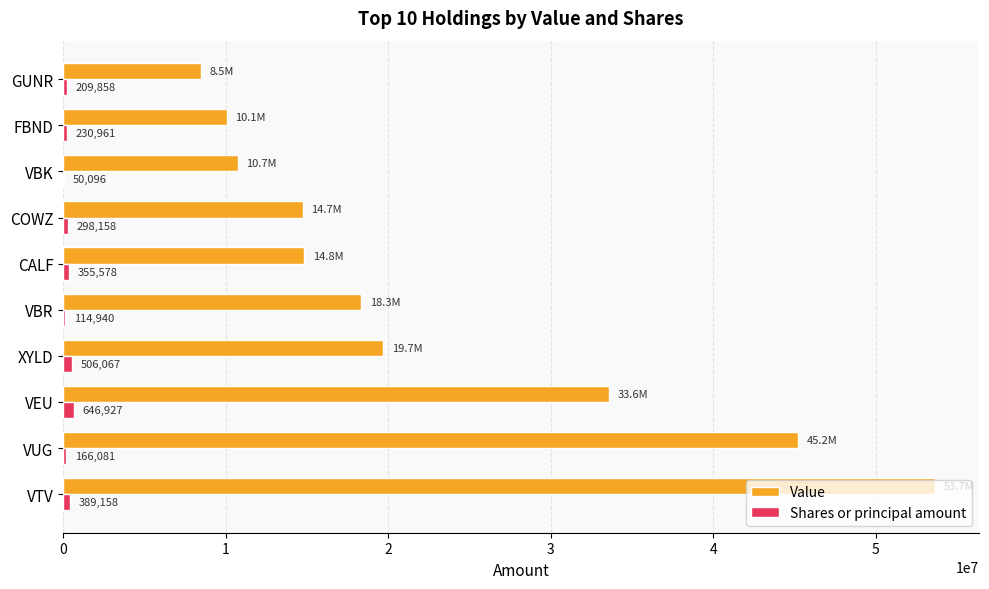

At which label does Shares or principal amount reach its peak?

VEU